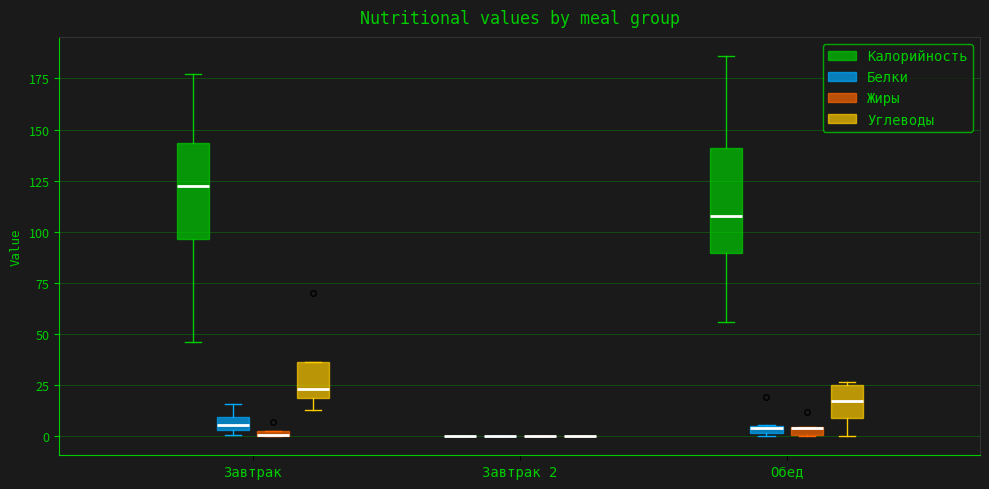

Where is the lower edge of the box for Завтрак (Жиры) on the y-axis? The values are not printed on the chart, so give them approximately, as read against the axis.

0